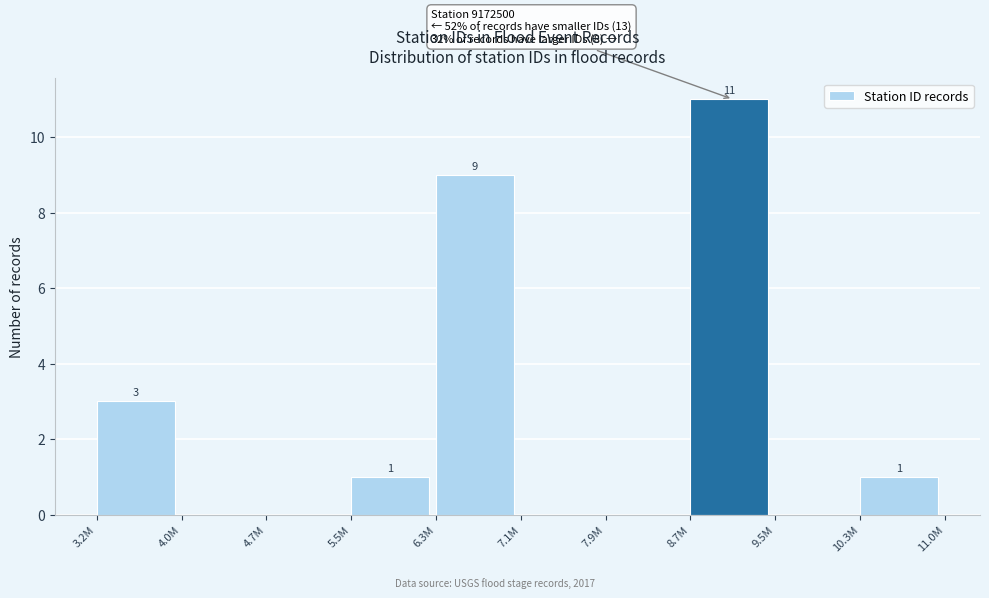

Reading right to left, what are all the values shown in this chart?

10.3M=1	9.5M=0	8.7M=11	7.9M=0	7.1M=0	6.3M=9	5.5M=1	4.7M=0	4.0M=0	3.2M=3